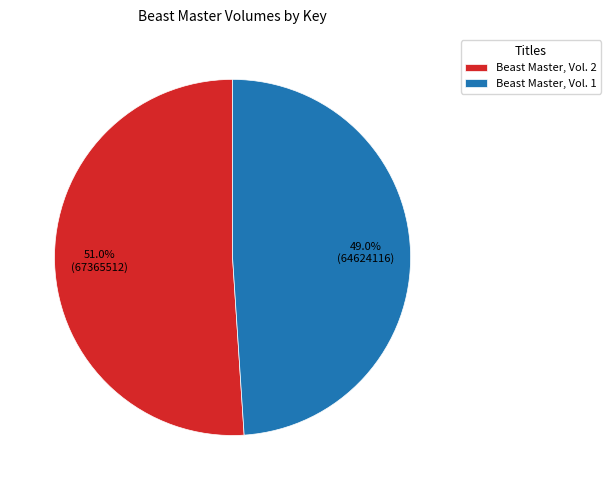

To the nearest percent, what is the difference between the largest and smallest slice percentages?

2%